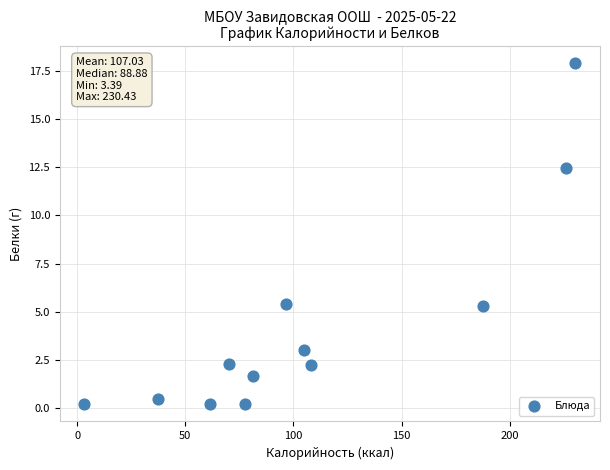

What is the range of X values (max minus min)?

227.0